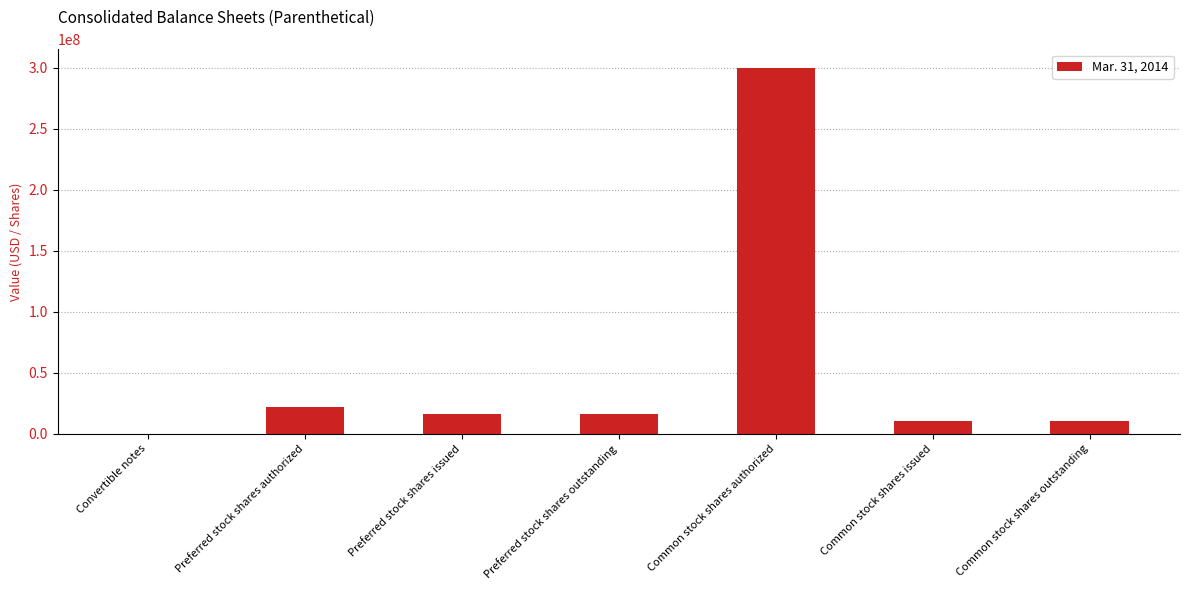

What is the greatest value displayed?

300000000